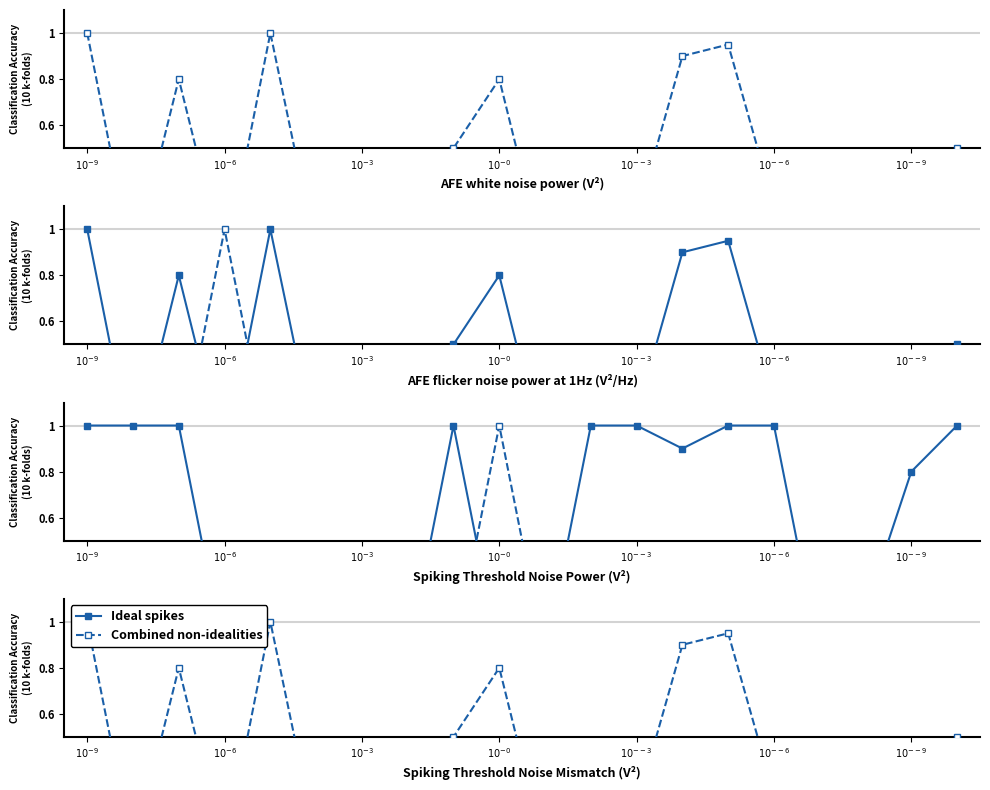

Which series has the largest range (max minus min)?

Combined non-idealities